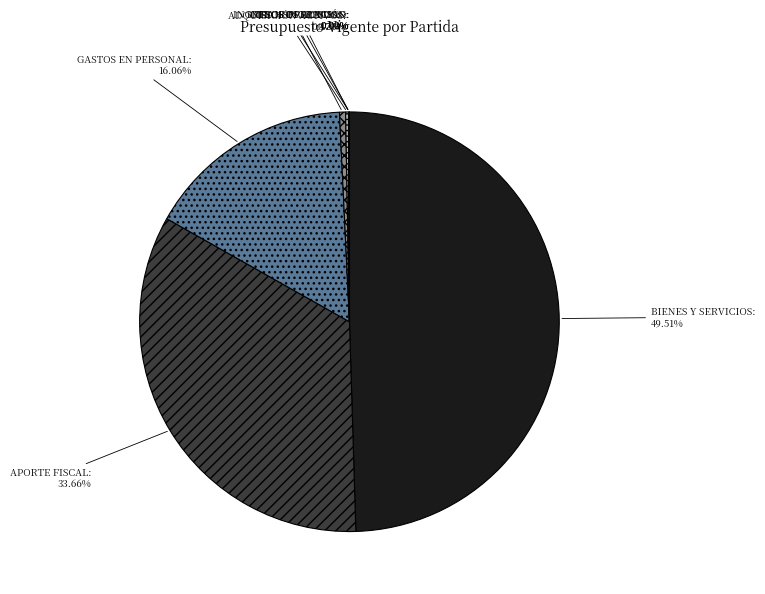

Which has a higher value, APORTE FISCAL or OTROS INGRESOS?

APORTE FISCAL